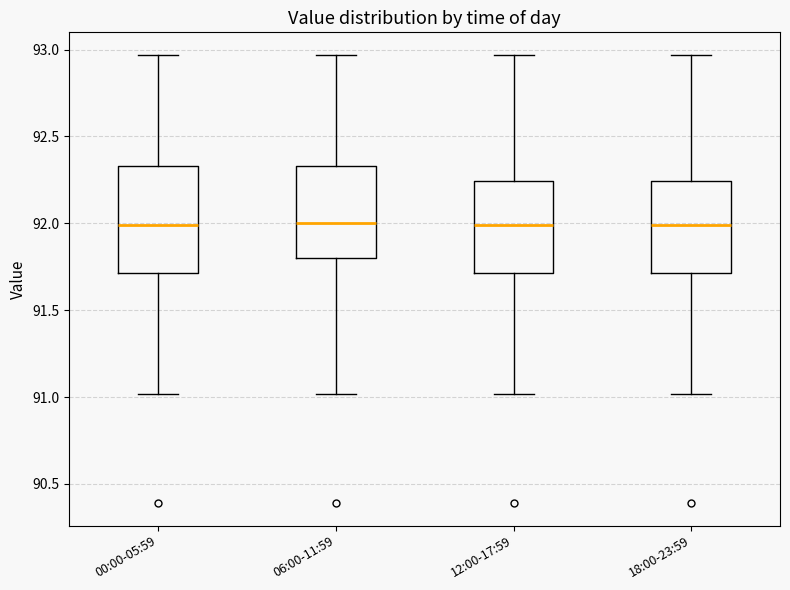

Which box is the tallest, from its lower edge to its upper edge?

00:00-05:59